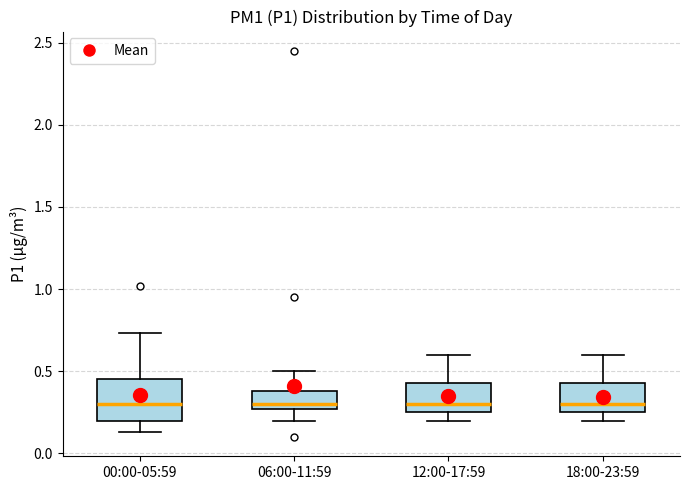

Comparing the boxes themselves (not the whiskers), which one is the tallest?

00:00-05:59